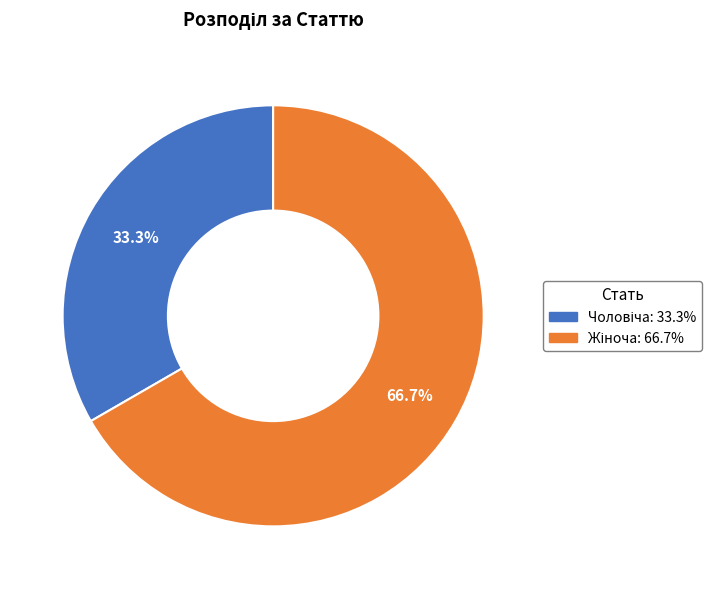

What is the largest slice in the pie chart?

Жіноча